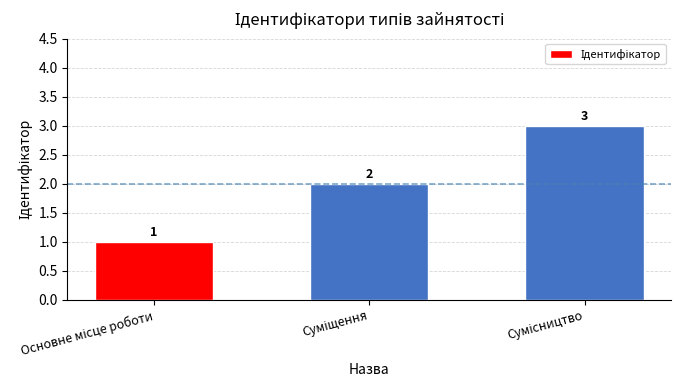

What is the value of the 1st bar from the left?

1